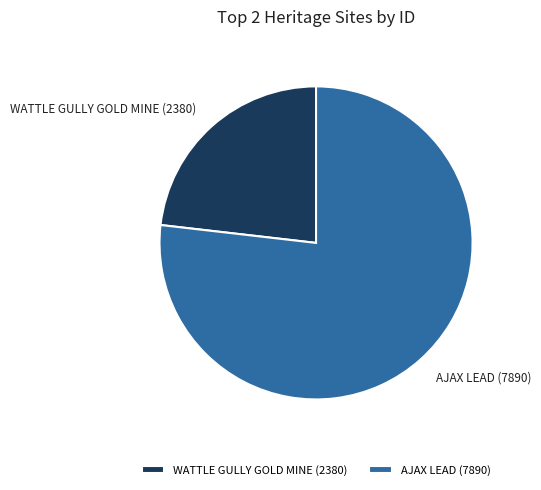

How many slices are in this pie chart?

2